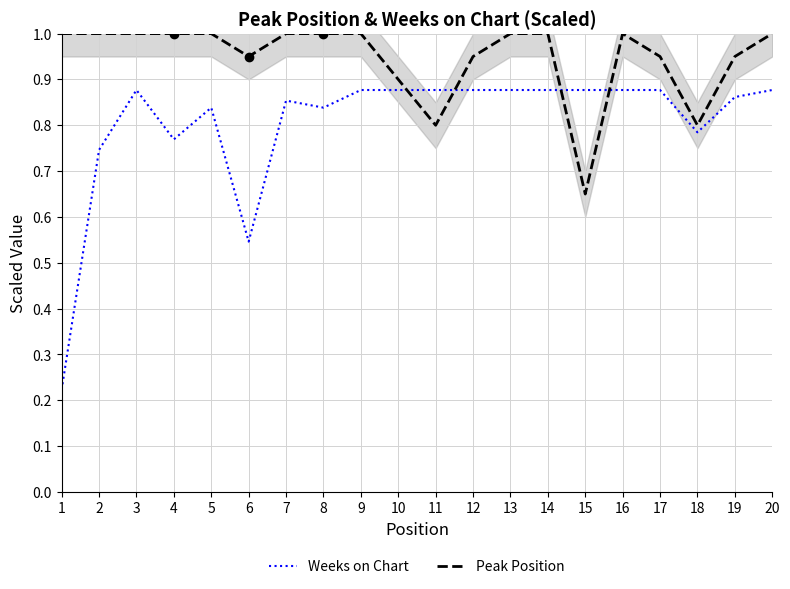

Reading right to left, list all the values displayed in this chart.

Weeks on Chart: 0.9	0.9	0.8	0.9	0.9	0.9	0.9	0.9	0.9	0.9	0.9	0.9	0.8	0.9	0.5	0.8	0.8	0.9	0.7	0.2
Peak Position: 1.0	0.9	0.8	0.9	1.0	0.7	1.0	1.0	0.9	0.8	0.9	1.0	1.0	1.0	0.9	1.0	1.0	1.0	1.0	1.0